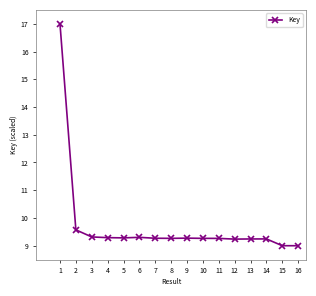

Is this an area chart (filled region under the line)?

No